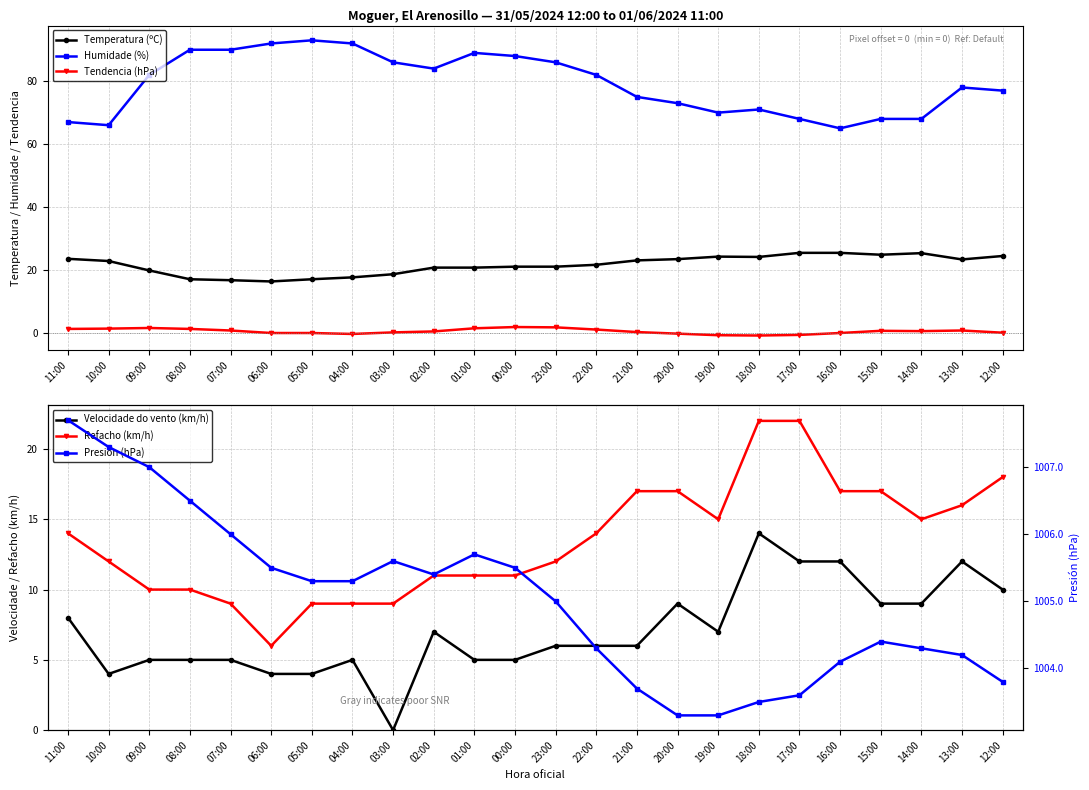

Reading left to right, what are all the values shown in this chart?

Temperatura (ºC): 11:00=23.5	10:00=22.8	09:00=19.8	08:00=17.0	07:00=16.7	06:00=16.3	05:00=17.0	04:00=17.6	03:00=18.6	02:00=20.7	01:00=20.7	00:00=21.0	23:00=21.0	22:00=21.6	21:00=23.0	20:00=23.4	19:00=24.2	18:00=24.1	17:00=25.4	16:00=25.4	15:00=24.8	14:00=25.3	13:00=23.3	12:00=24.4
Humidade (%): 11:00=67.0	10:00=66.0	09:00=82.0	08:00=90.0	07:00=90.0	06:00=92.0	05:00=93.0	04:00=92.0	03:00=86.0	02:00=84.0	01:00=89.0	00:00=88.0	23:00=86.0	22:00=82.0	21:00=75.0	20:00=73.0	19:00=70.0	18:00=71.0	17:00=68.0	16:00=65.0	15:00=68.0	14:00=68.0	13:00=78.0	12:00=77.0
Tendencia (hPa): 11:00=1.2	10:00=1.3	09:00=1.5	08:00=1.2	07:00=0.7	06:00=-0.1	05:00=-0.1	04:00=-0.4	03:00=0.1	02:00=0.4	01:00=1.4	00:00=1.8	23:00=1.7	22:00=1.0	21:00=0.2	20:00=-0.3	19:00=-0.8	18:00=-0.9	17:00=-0.7	16:00=-0.1	15:00=0.6	14:00=0.5	13:00=0.7	12:00=0.0
Velocidade do vento (km/h): 11:00=8.0	10:00=4.0	09:00=5.0	08:00=5.0	07:00=5.0	06:00=4.0	05:00=4.0	04:00=5.0	03:00=0.0	02:00=7.0	01:00=5.0	00:00=5.0	23:00=6.0	22:00=6.0	21:00=6.0	20:00=9.0	19:00=7.0	18:00=14.0	17:00=12.0	16:00=12.0	15:00=9.0	14:00=9.0	13:00=12.0	12:00=10.0
Refacho (km/h): 11:00=14.0	10:00=12.0	09:00=10.0	08:00=10.0	07:00=9.0	06:00=6.0	05:00=9.0	04:00=9.0	03:00=9.0	02:00=11.0	01:00=11.0	00:00=11.0	23:00=12.0	22:00=14.0	21:00=17.0	20:00=17.0	19:00=15.0	18:00=22.0	17:00=22.0	16:00=17.0	15:00=17.0	14:00=15.0	13:00=16.0	12:00=18.0
Presión (hPa): 11:00=1007.7	10:00=1007.3	09:00=1007.0	08:00=1006.5	07:00=1006.0	06:00=1005.5	05:00=1005.3	04:00=1005.3	03:00=1005.6	02:00=1005.4	01:00=1005.7	00:00=1005.5	23:00=1005.0	22:00=1004.3	21:00=1003.7	20:00=1003.3	19:00=1003.3	18:00=1003.5	17:00=1003.6	16:00=1004.1	15:00=1004.4	14:00=1004.3	13:00=1004.2	12:00=1003.8